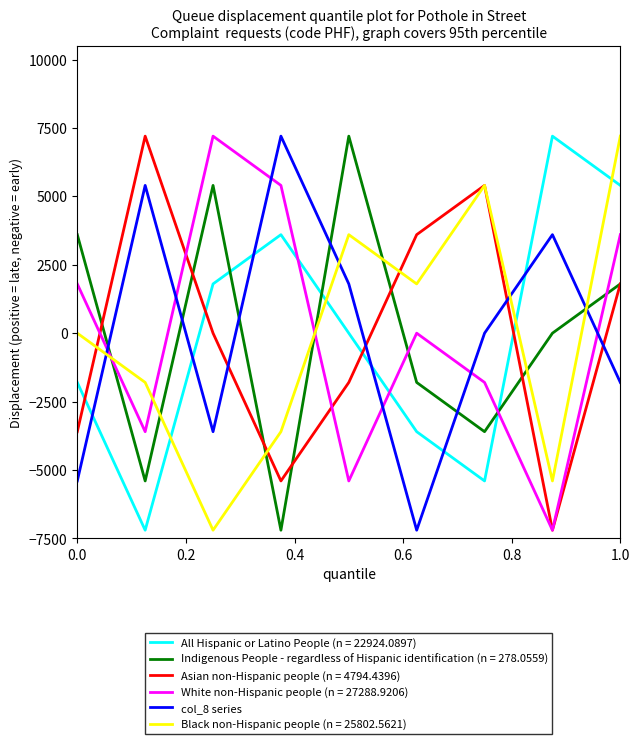

What is the lowest value of the All Hispanic or Latino People (n = 22924.0897) series?

-7200